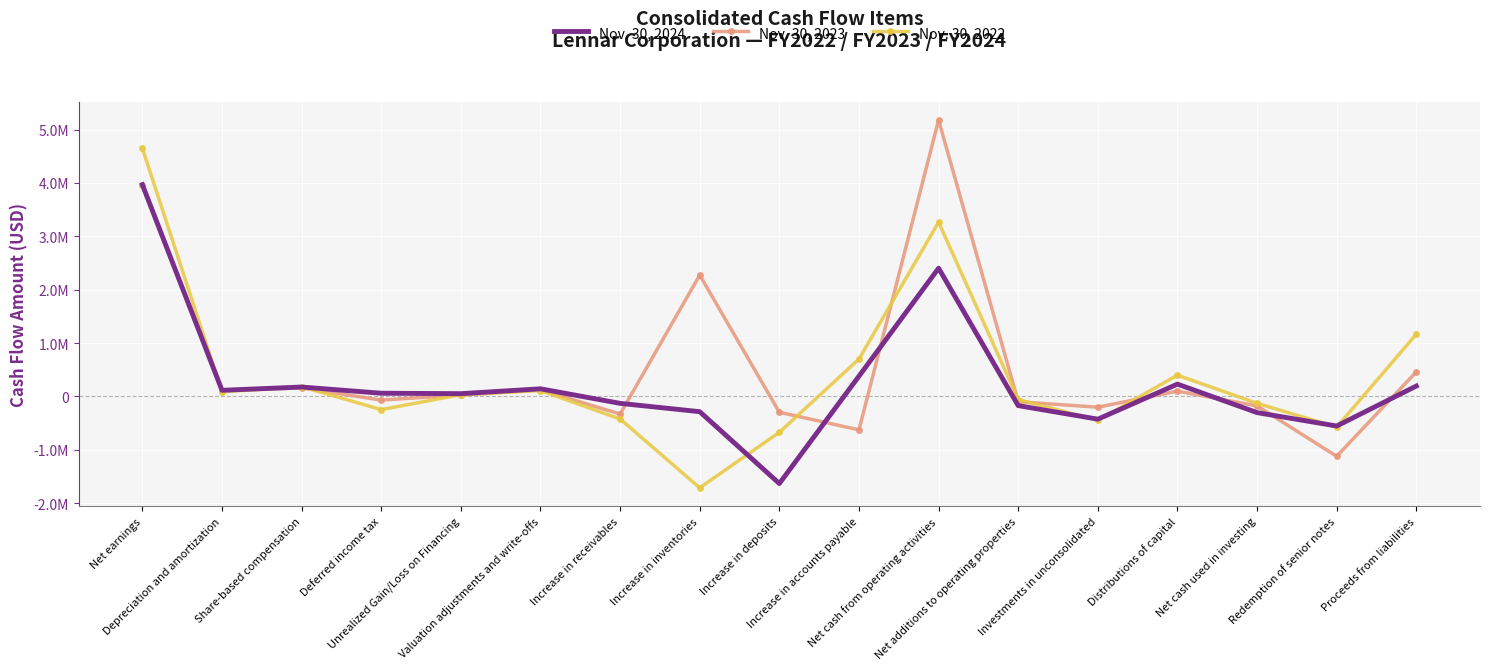

How many interior local peaks does the Nov. 30, 2022 series have?

4